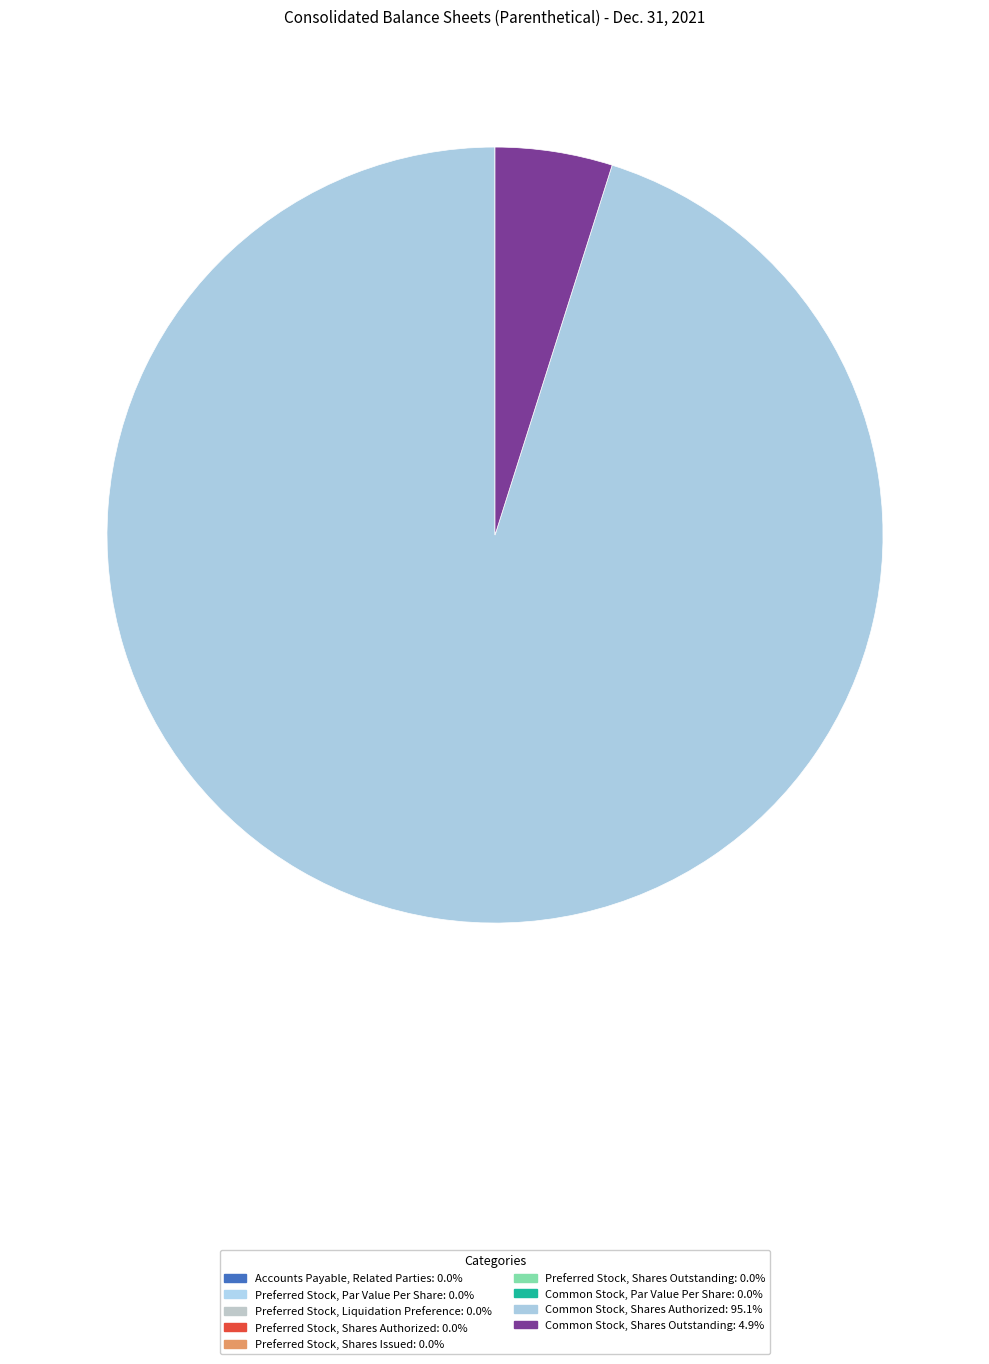

The Accounts Payable, Related Parties slice represents 0% of the pie. True or false?

True